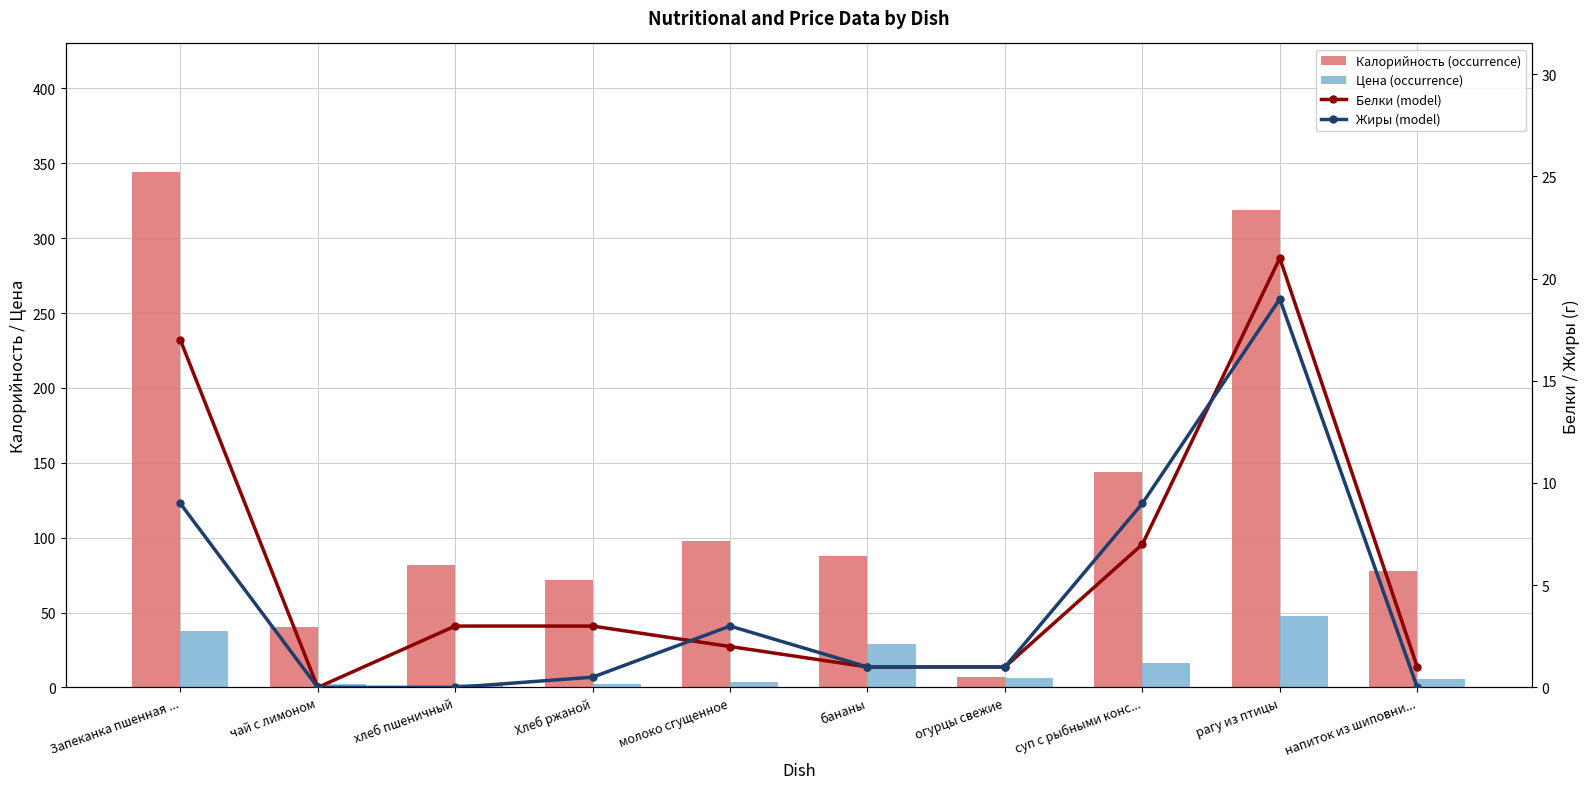

What are all the series names shown in the legend?

Калорийность (occurrence), Цена (occurrence), Белки (model), Жиры (model)